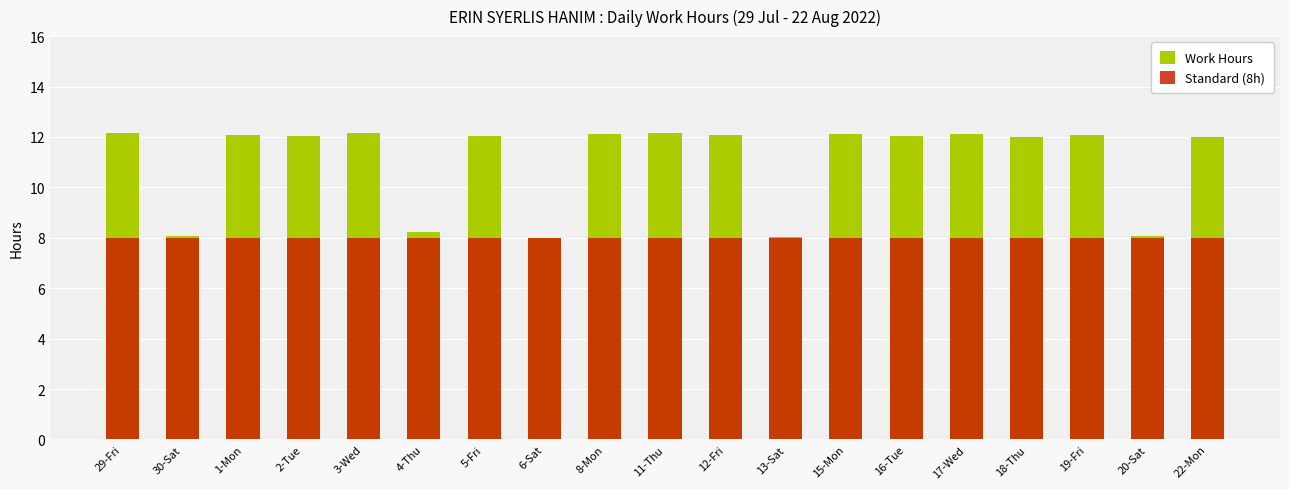

Which series has the widest spread of values?

Work Hours